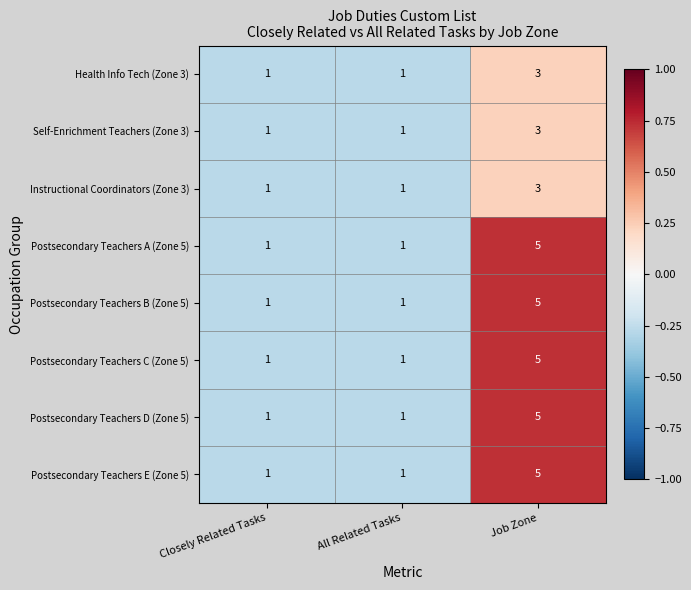

What is the greatest value displayed?

5